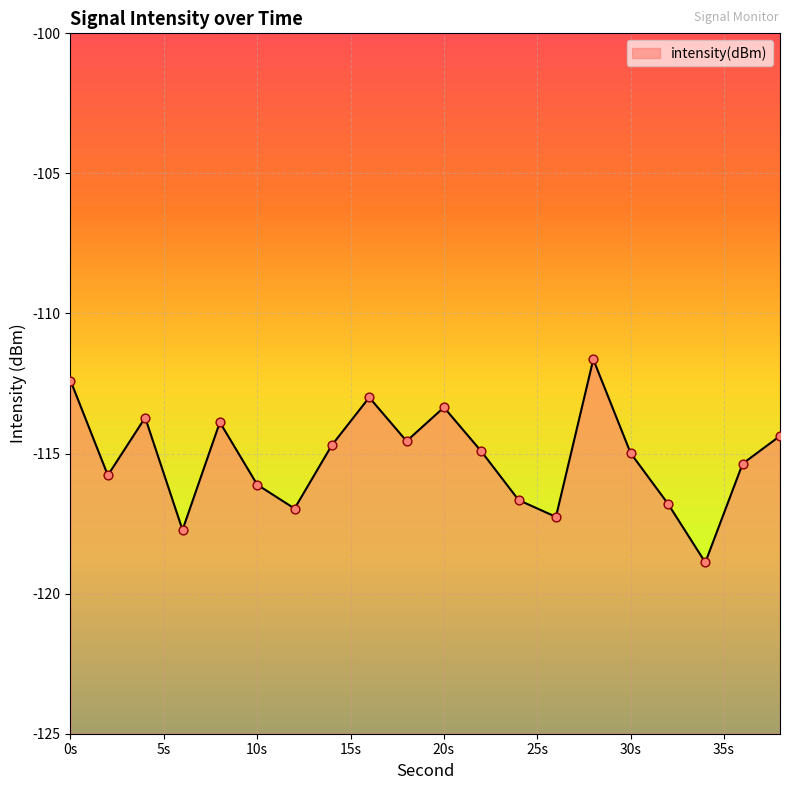

What is the change in value from 12 to 38?

+2.6